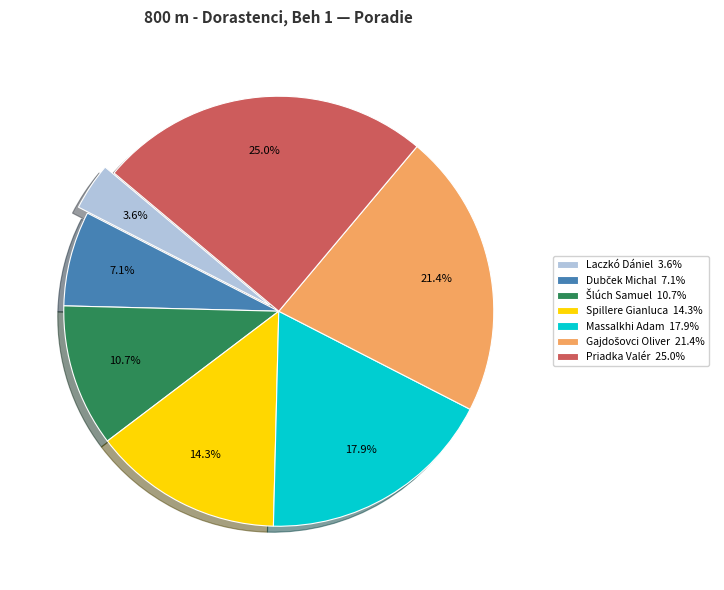

The Massalkhi Adam slice represents 4% of the pie. True or false?

False